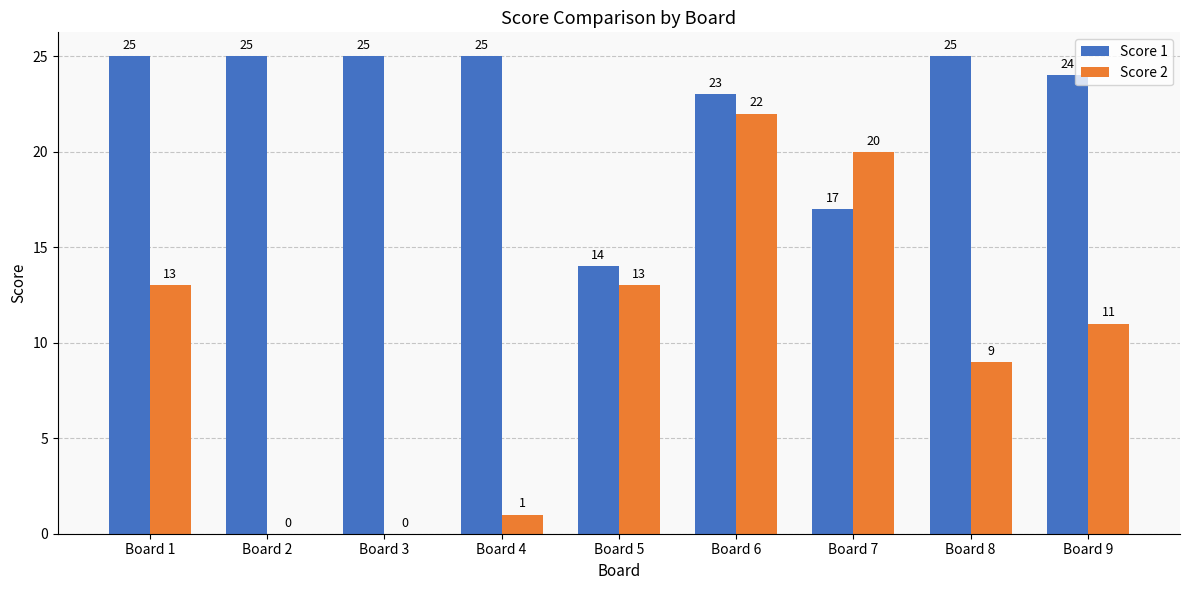

What value does the Score 1 series have at Board 1, to the nearest 5?

25